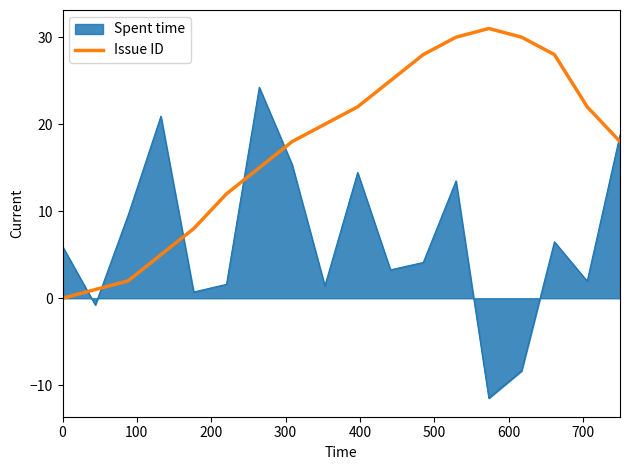

What is the difference between the maximum and minimum values in the Spent time series?

35.7